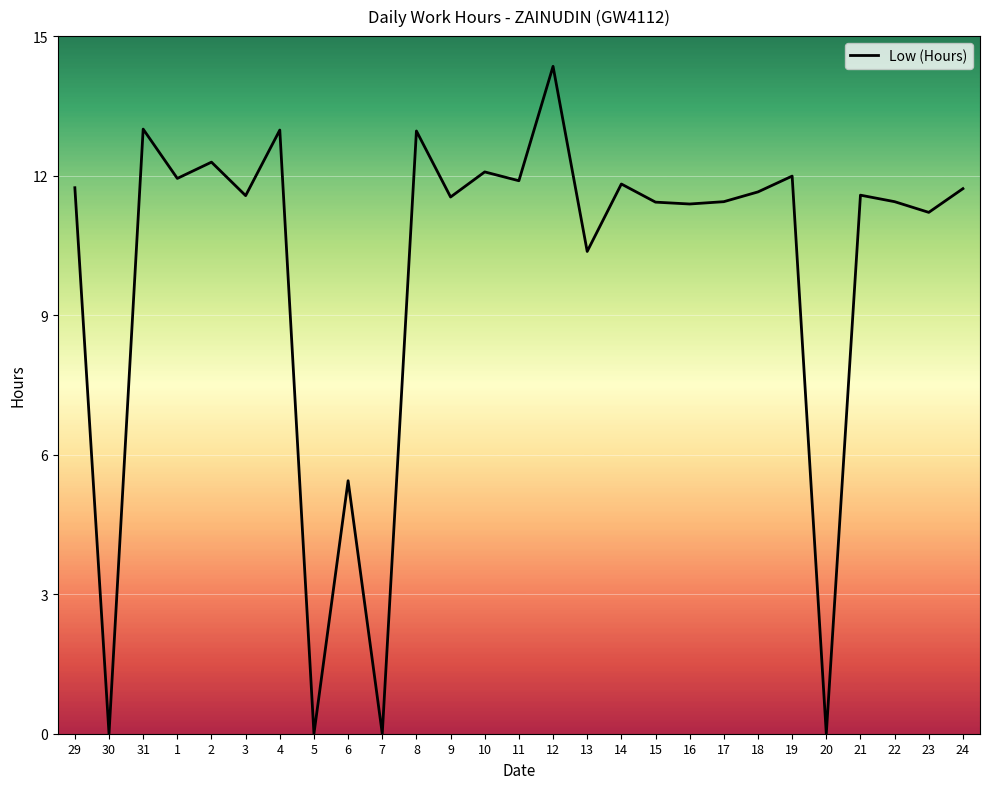

What is the change in value from 30 to 9?

+11.5